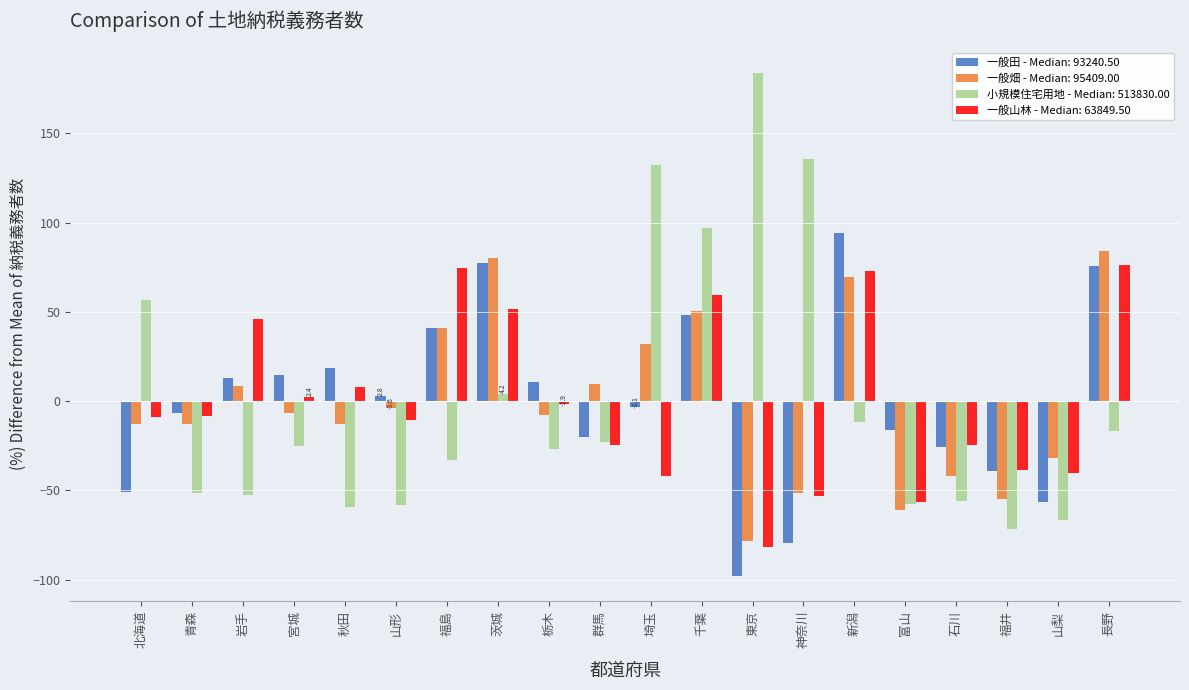

Between 茨城 and 石川, which series saw the biggest shift?

一般畑 - Median: 95409.00